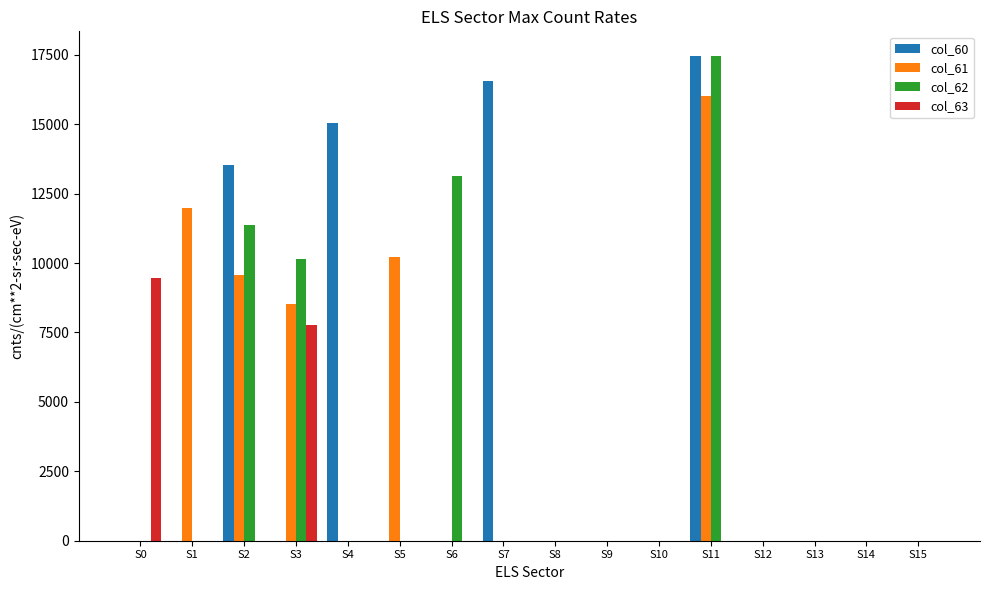

Which series changed the most between S5 and S7?

col_60